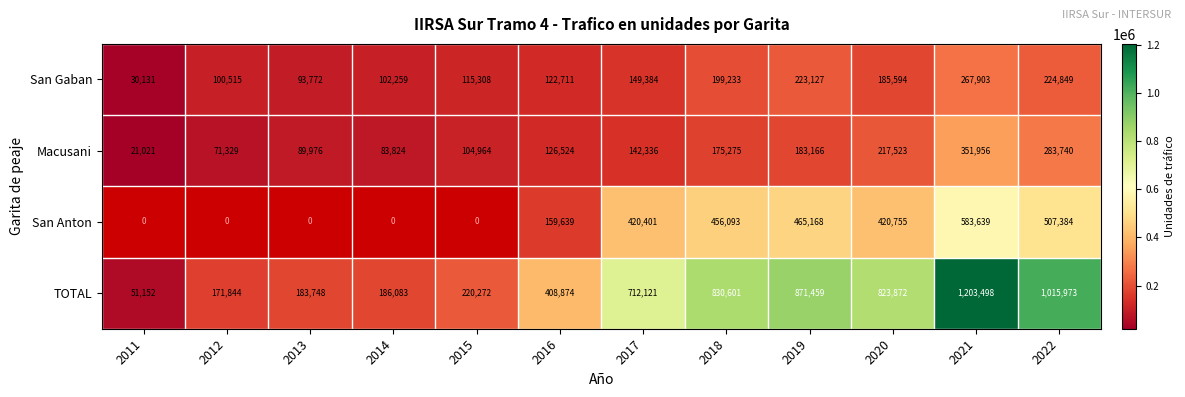

The value of Macusani at 2018 is 279895.8. True or false?

False